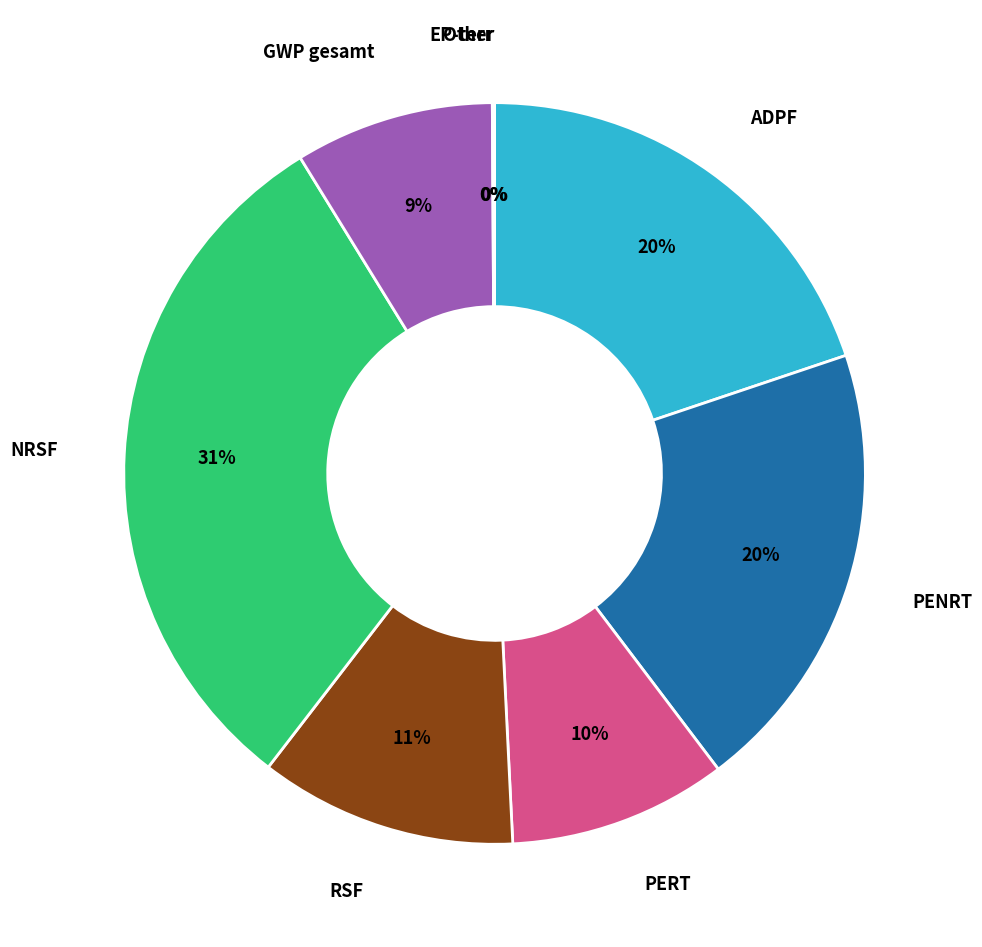

Is there any slice that represents more than half of the pie?

No